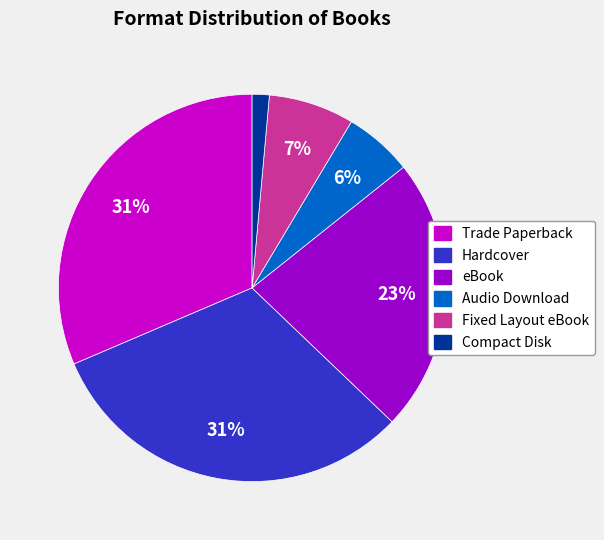

Approximately how many times larger is the value at eBook compared to Hardcover?

0.7